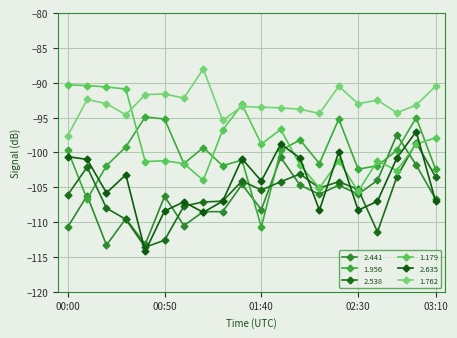

Rank the categories by 1.956 value from highest to lowest.

00:40, 03:00, 00:50, 02:20, 02:00, 00:30, 01:10, 00:00, 01:50, 02:50, 01:30, 01:00, 02:10, 00:20, 01:20, 02:40, 02:30, 03:10, 00:10, 01:40